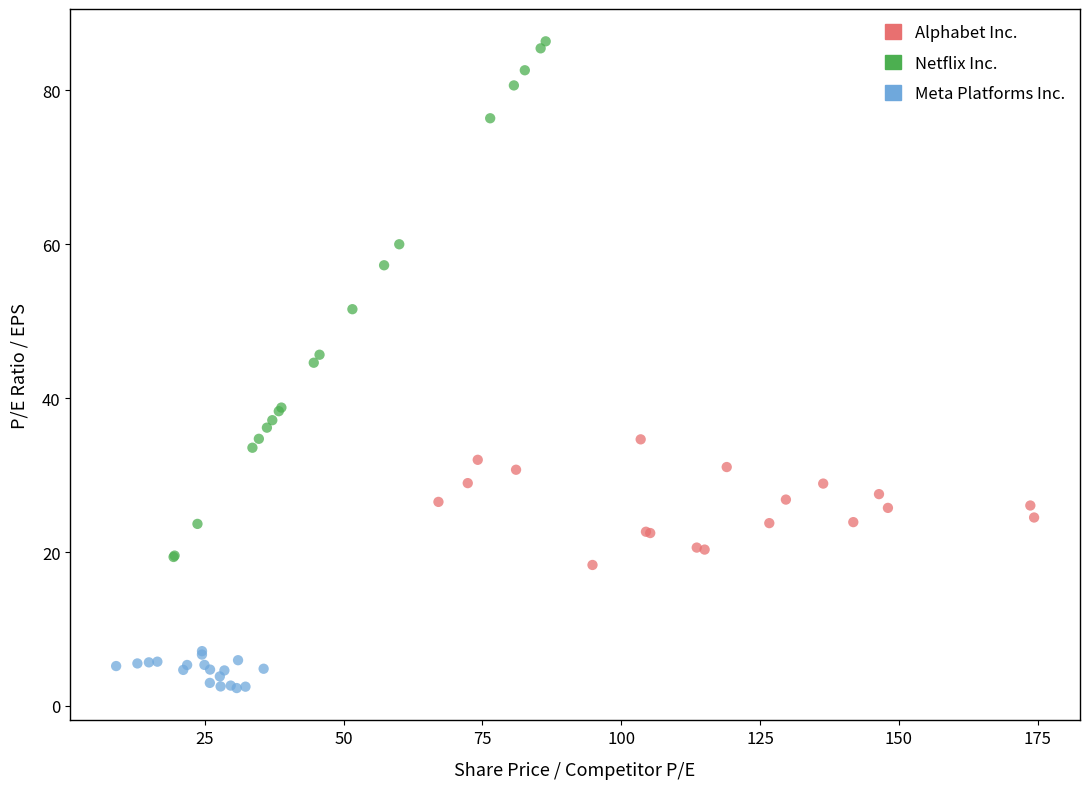

Which series reaches the minimum Y coordinate?

Meta Platforms Inc.